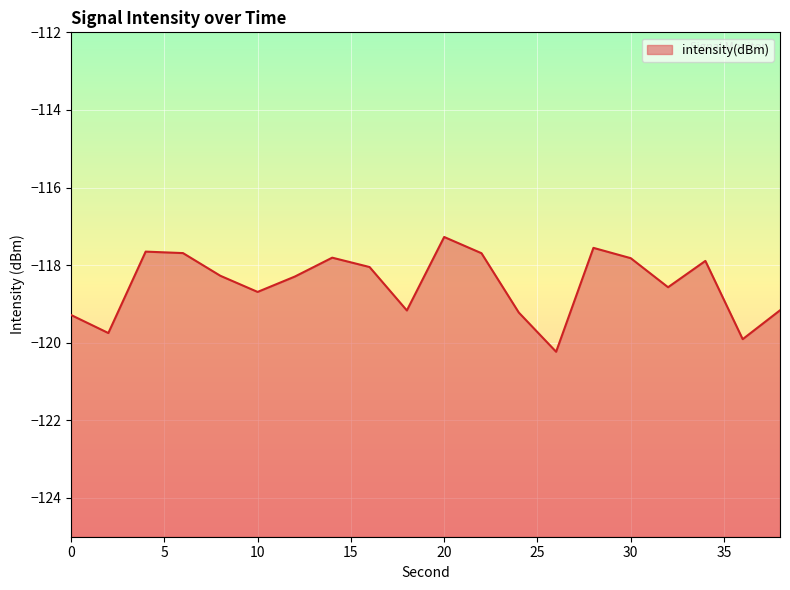

True or false: the data has more than 2 interior local peaks.

True